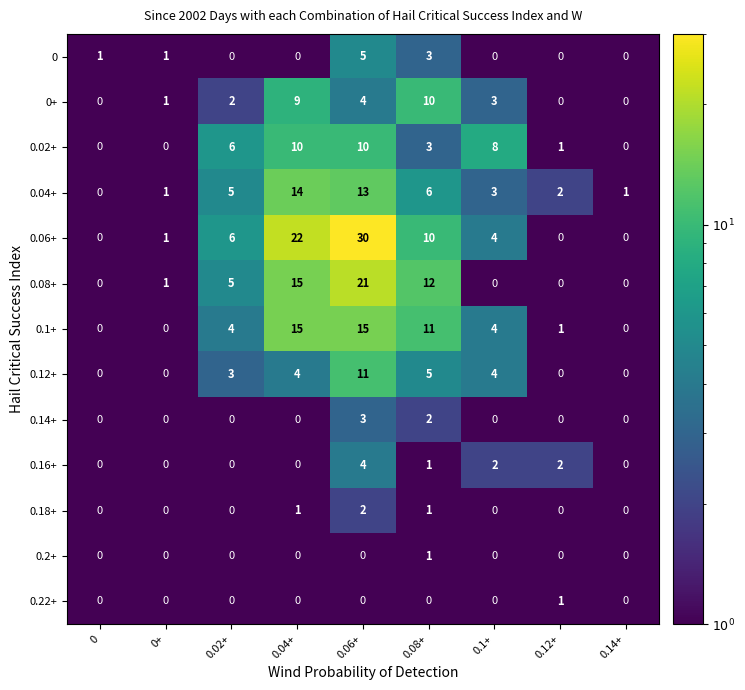

Where does the 0.06+ series first go above 4?

0.02+